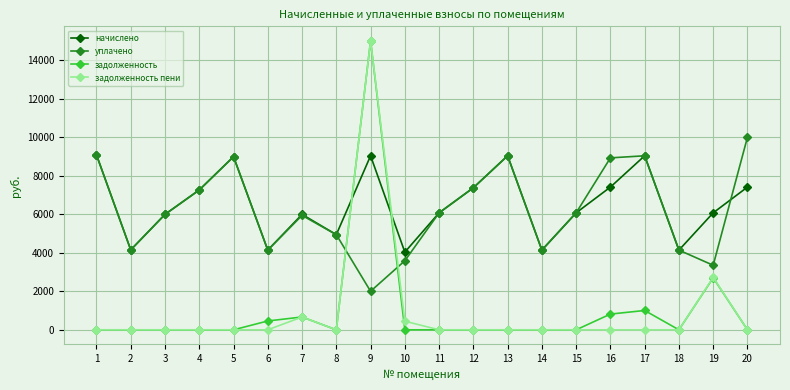

Which series changed the most between 1 and 14?

начислено